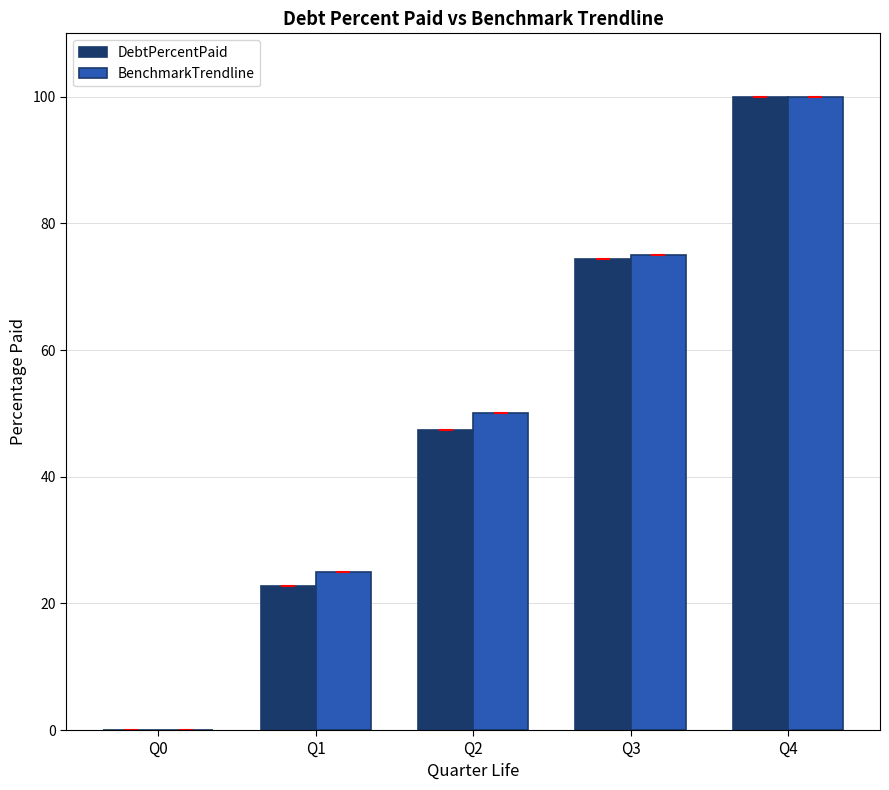

Which series changed the most between Q0 and Q2?

BenchmarkTrendline